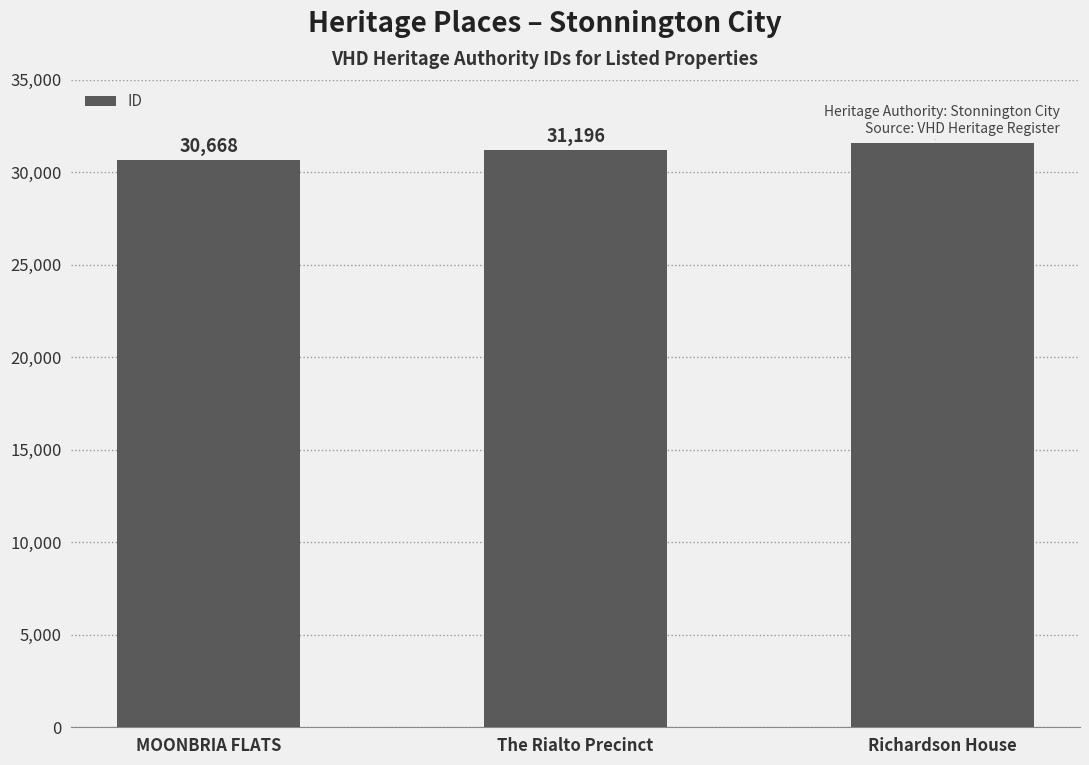

Reading left to right, list all the values displayed in this chart.

30668	31196	31544